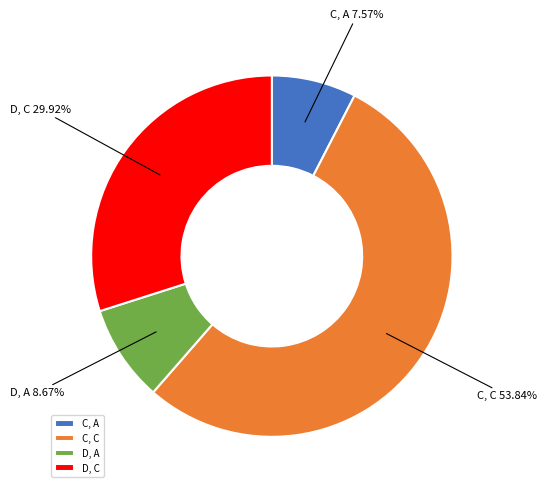

Does any single category account for the majority?

Yes